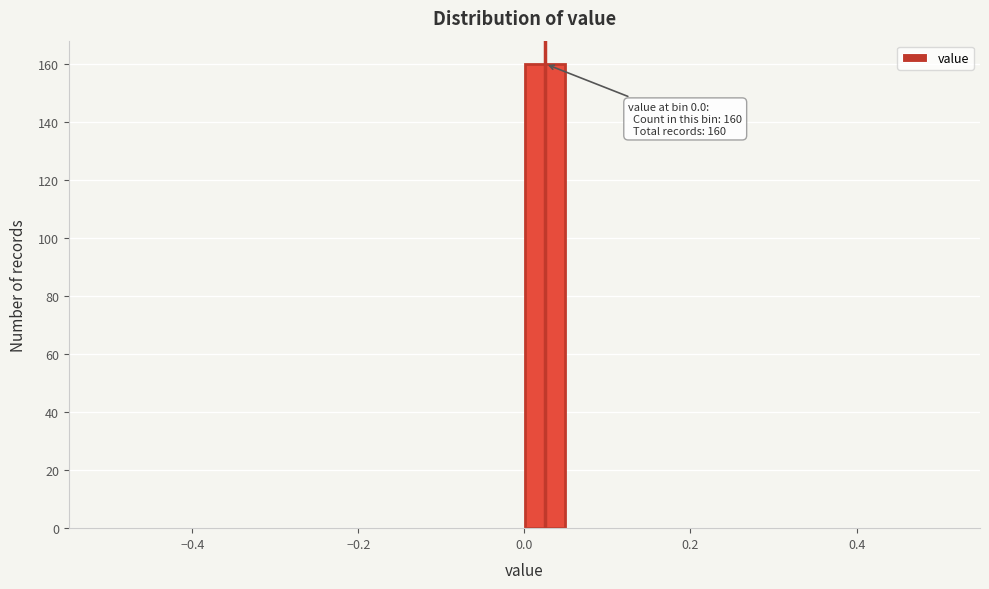

Around what value on the x-axis is the tallest bar? Give the approximate position of its centre, as read against the axis.

0.02